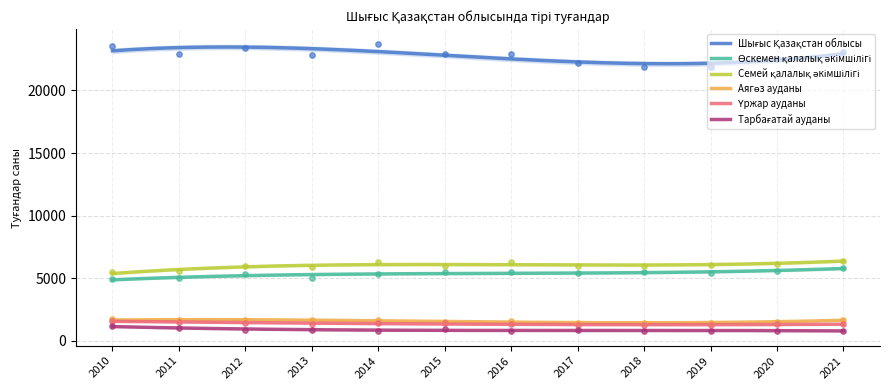

Which series has the widest spread of Y values?

Шығыс Қазақстан облысы